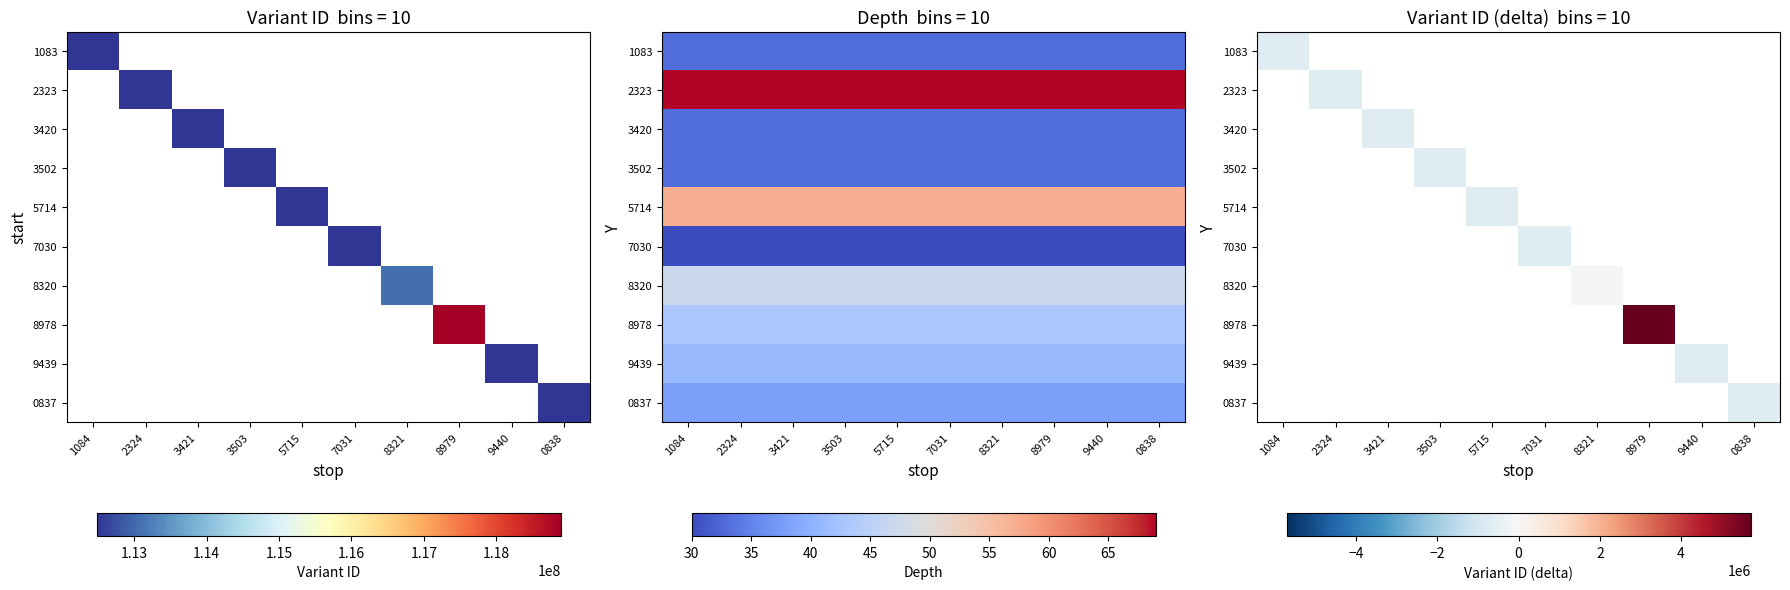

Which label corresponds to the largest value in the chart?

8979